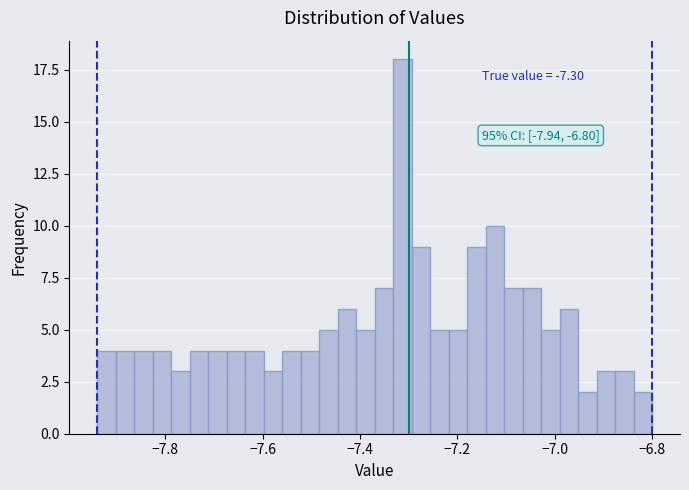

Read against the x-axis, roughly where is the centre of the tallest bar?

-7.32